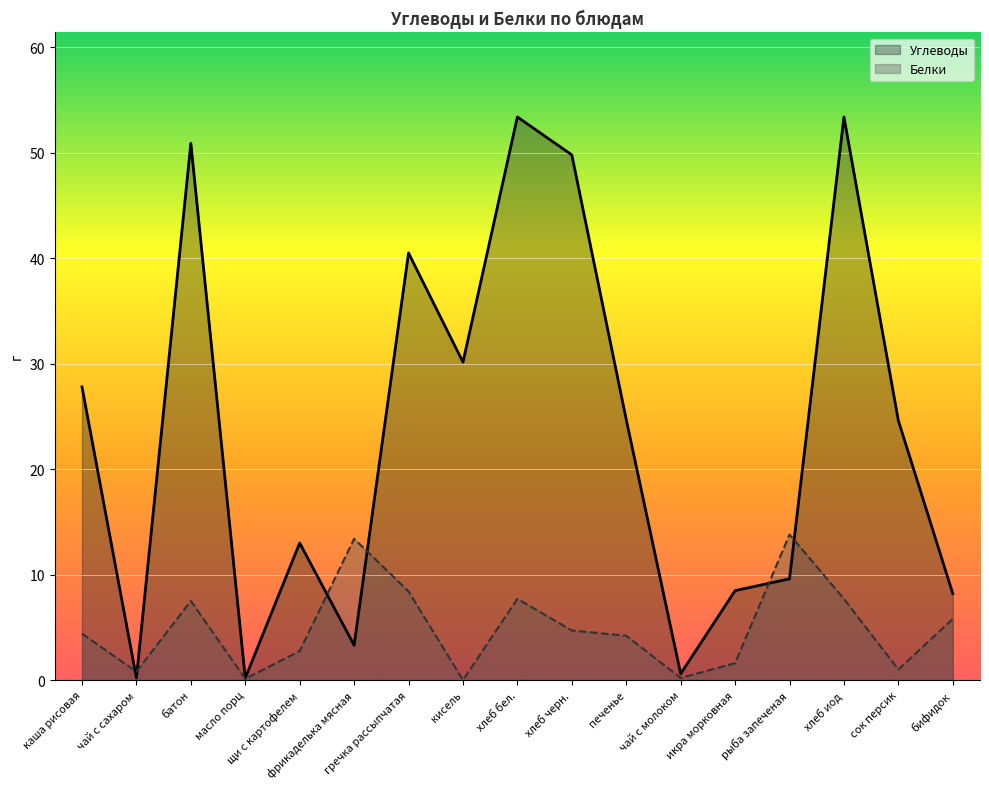

The value of Белки at хлеб бел. is 7.7. True or false?

True